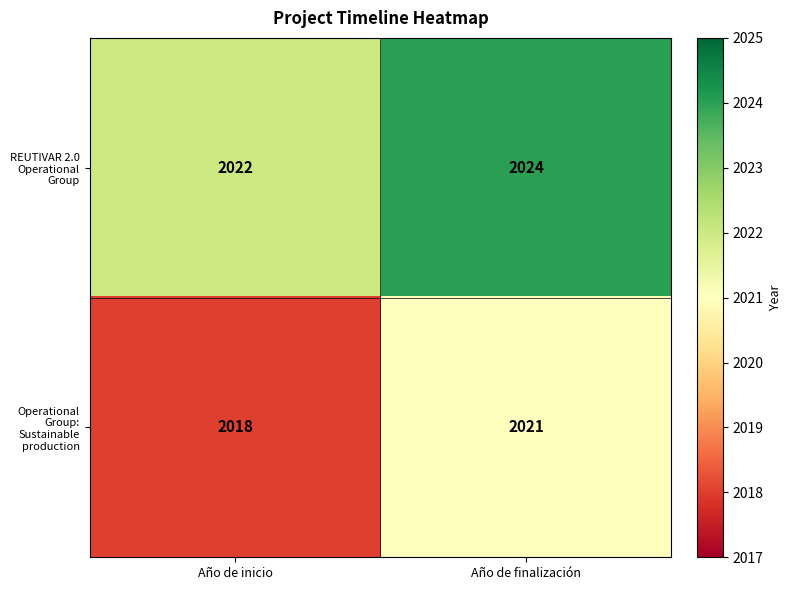

What is the smallest value displayed?

2018